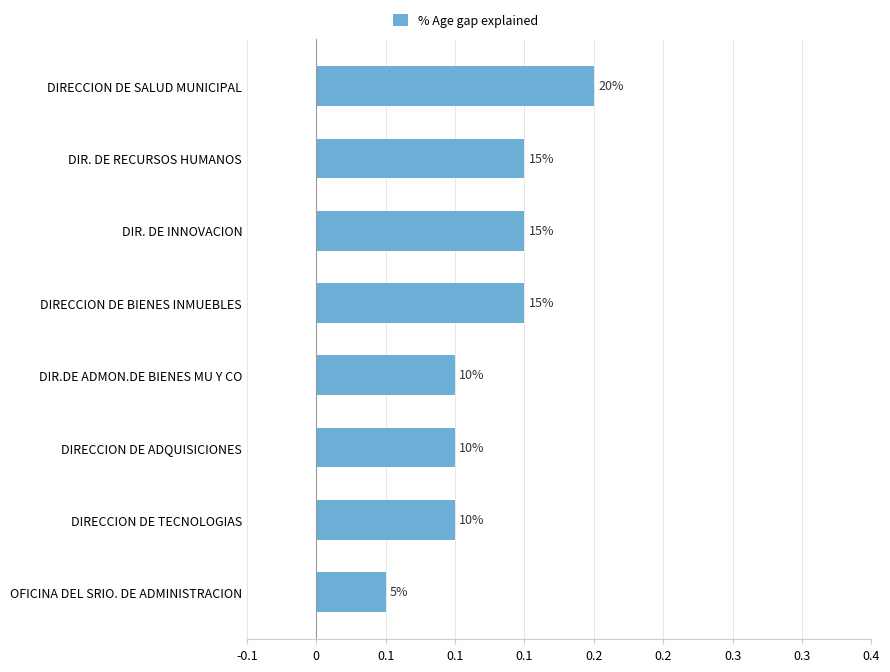

Does the chart contain any negative values?

No